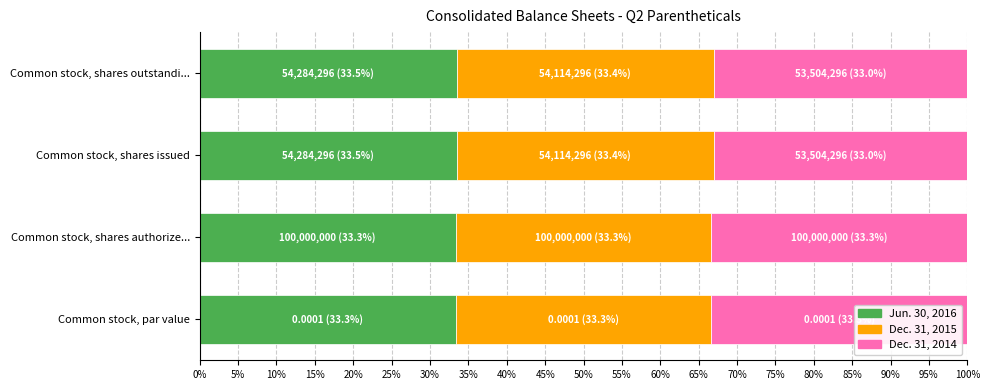

The Jun. 30, 2016 series shows 33.3 at Common stock, shares authorize.... True or false?

True